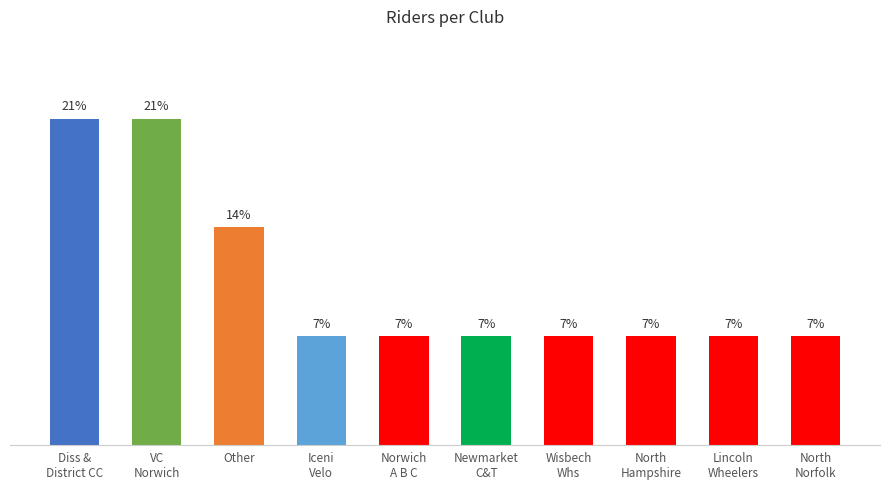

Are the bars horizontal?

No